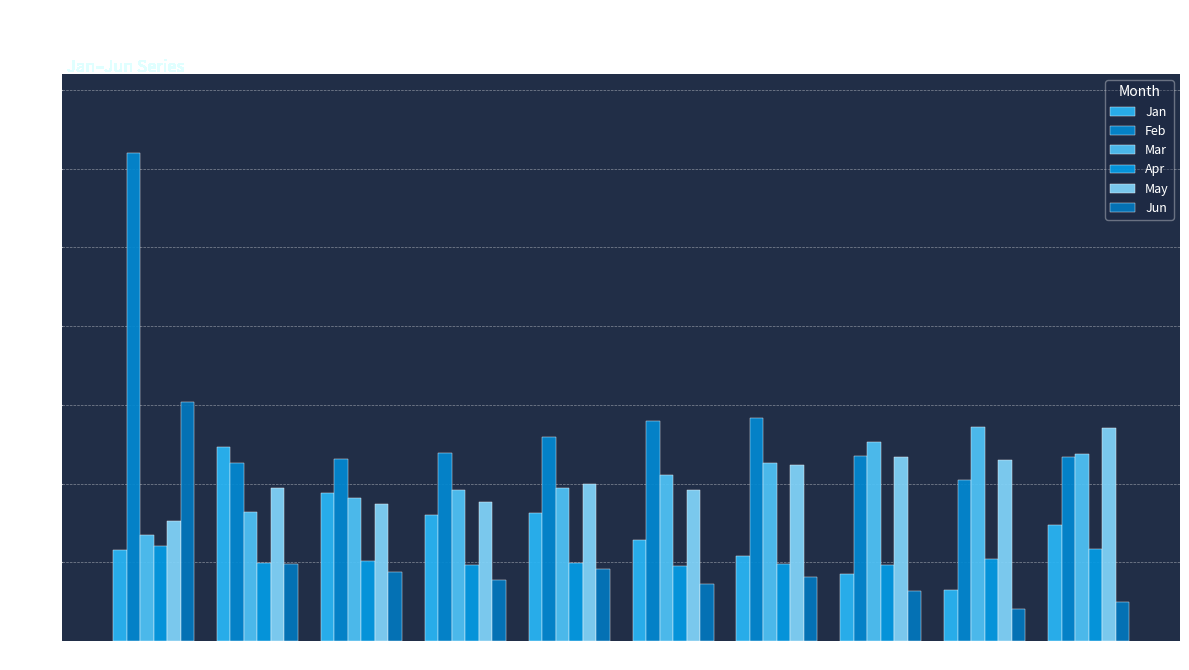

Reading right to left, extract all data points from this chart.

Jan: pct95=0.7	pct85=0.3	pct75=0.4	pct65=0.5	pct55=0.6	pct45=0.8	pct35=0.8	pct25=0.9	pct15=1.2	pct05=0.6
Feb: pct95=1.2	pct85=1.0	pct75=1.2	pct65=1.4	pct55=1.4	pct45=1.3	pct35=1.2	pct25=1.2	pct15=1.1	pct05=3.1
Mar: pct95=1.2	pct85=1.4	pct75=1.3	pct65=1.1	pct55=1.1	pct45=1.0	pct35=1.0	pct25=0.9	pct15=0.8	pct05=0.7
Apr: pct95=0.6	pct85=0.5	pct75=0.5	pct65=0.5	pct55=0.5	pct45=0.5	pct35=0.5	pct25=0.5	pct15=0.5	pct05=0.6
May: pct95=1.4	pct85=1.1	pct75=1.2	pct65=1.1	pct55=1.0	pct45=1.0	pct35=0.9	pct25=0.9	pct15=1.0	pct05=0.8
Jun: pct95=0.2	pct85=0.2	pct75=0.3	pct65=0.4	pct55=0.4	pct45=0.5	pct35=0.4	pct25=0.4	pct15=0.5	pct05=1.5